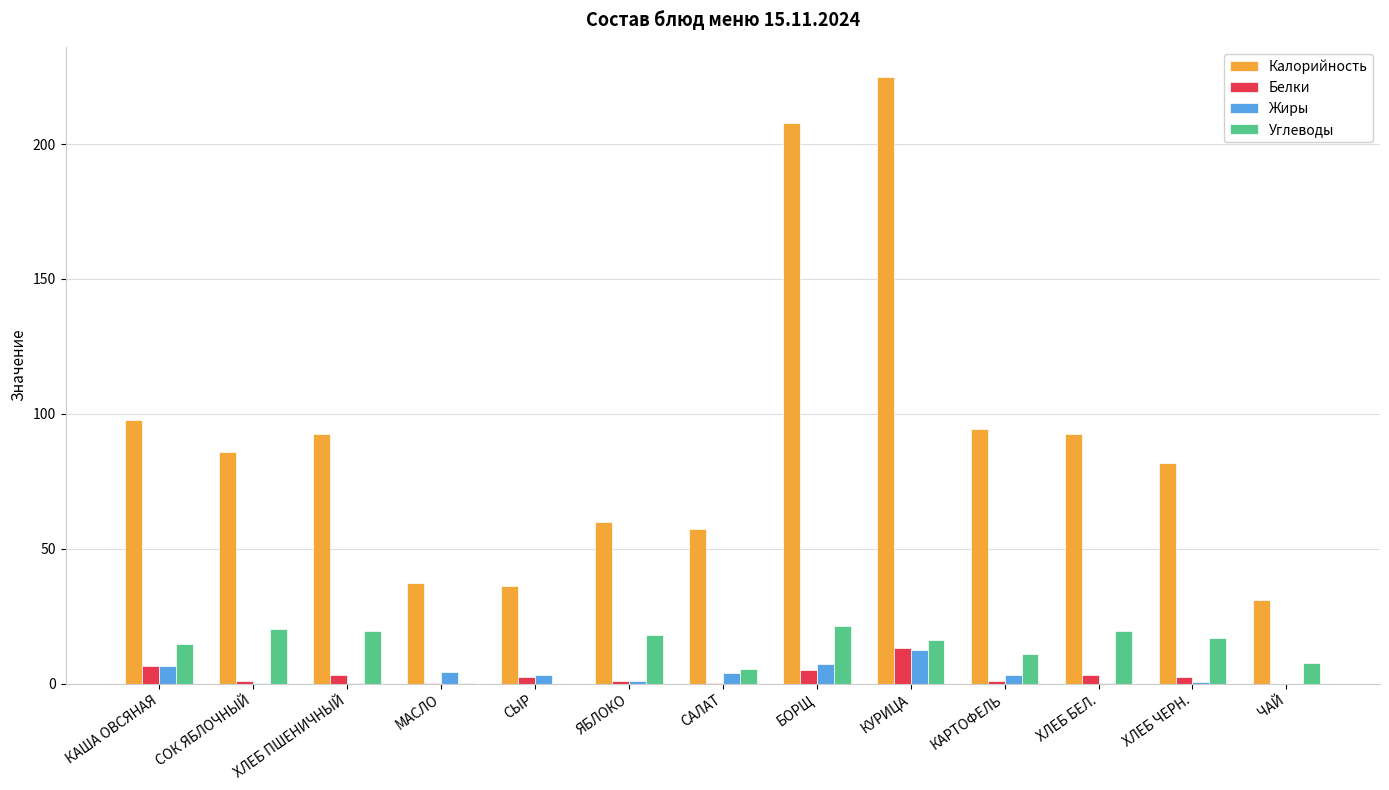

Is the value of Углеводы at СЫР greater than the value of Белки at ХЛЕБ ПШЕНИЧНЫЙ?

No